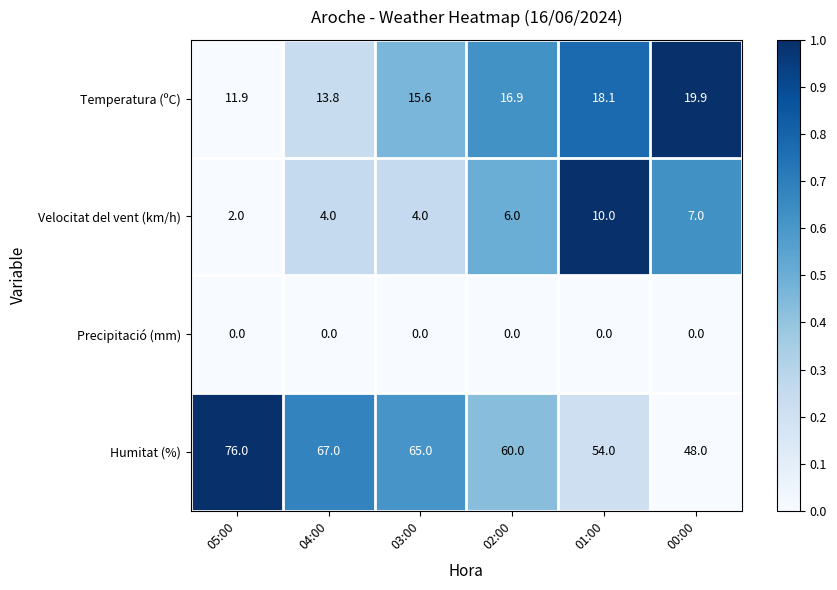

What is the spread (max minus min) of values at 01:00?

54.0